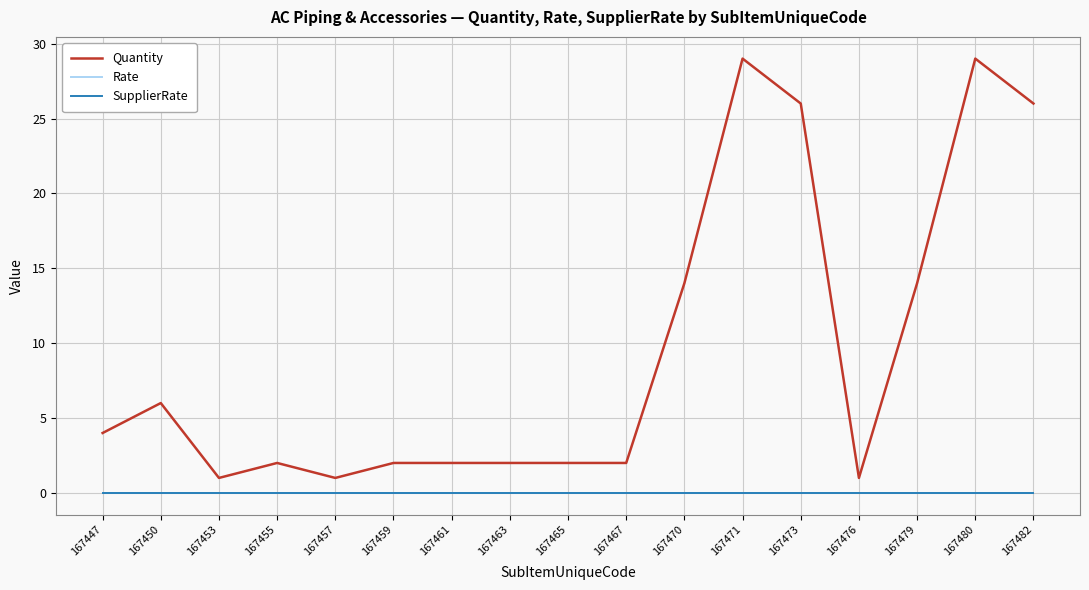

True or false: Quantity and SupplierRate intersect in this chart.

False